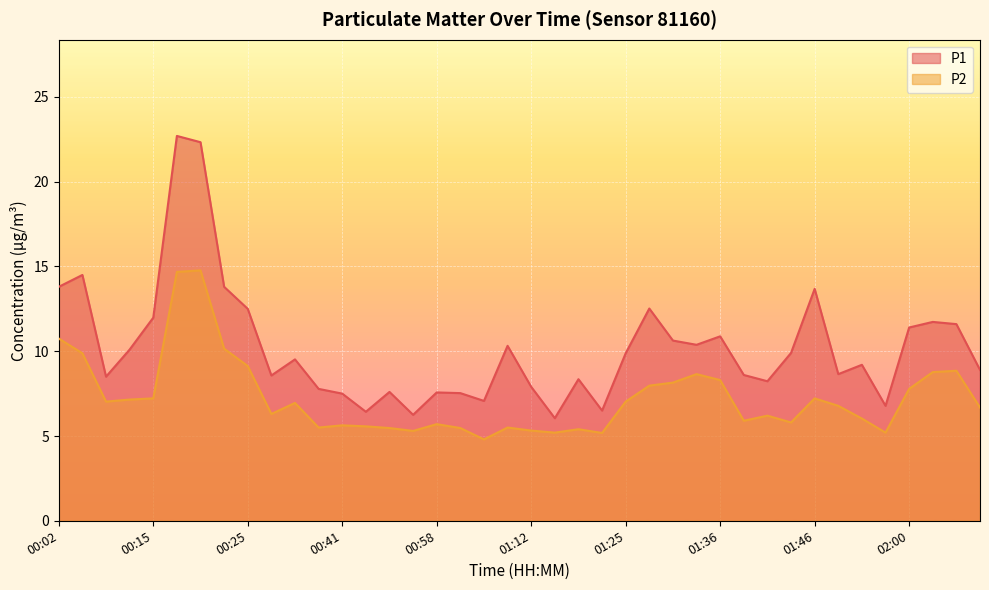

Where is the first local maximum for P2?

00:20